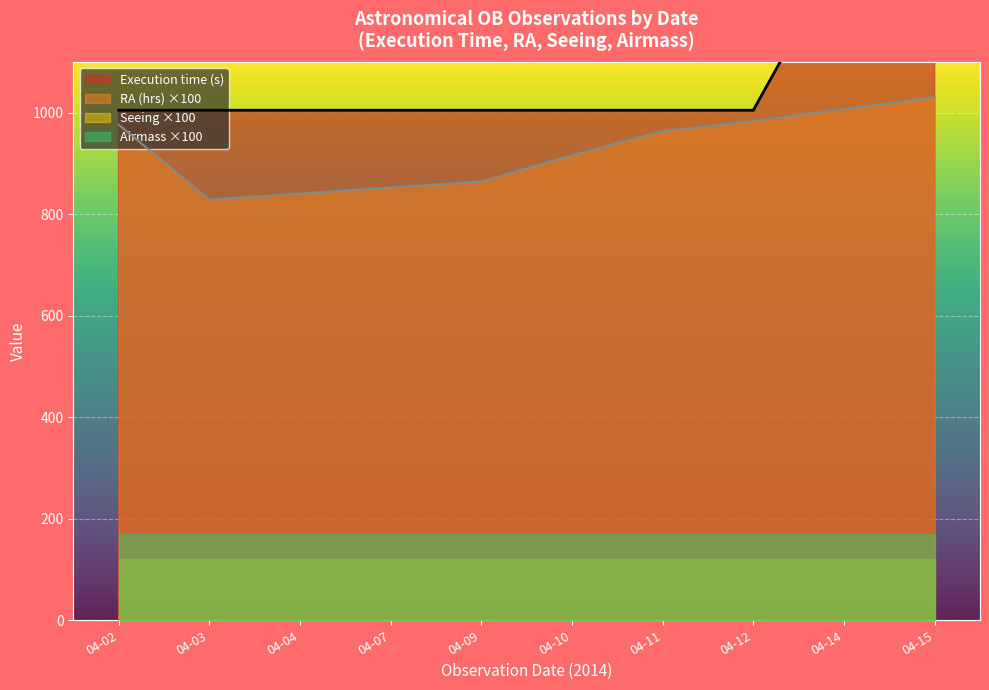

What is the highest value of the RA (hrs) ×100 series?

1030.9